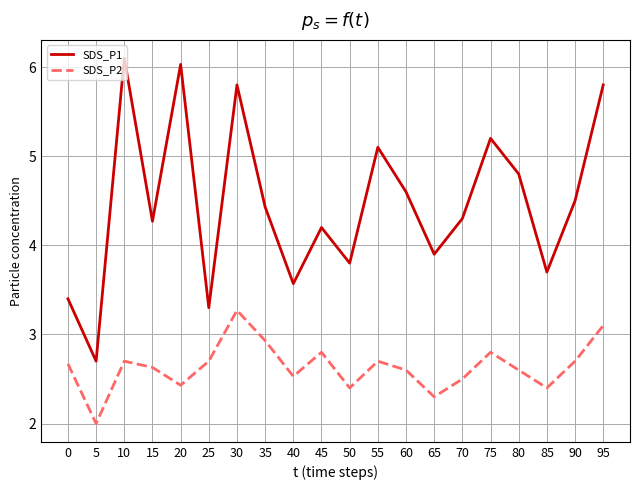

What is the sum of the SDS_P1 values at 20 and 50?

9.8